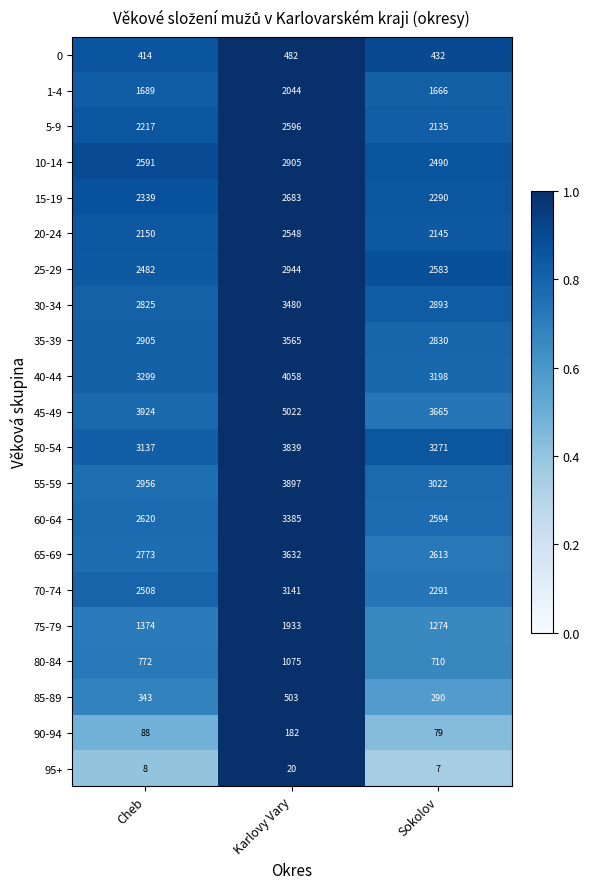

What is the lowest value of the 25-29 series?

2482